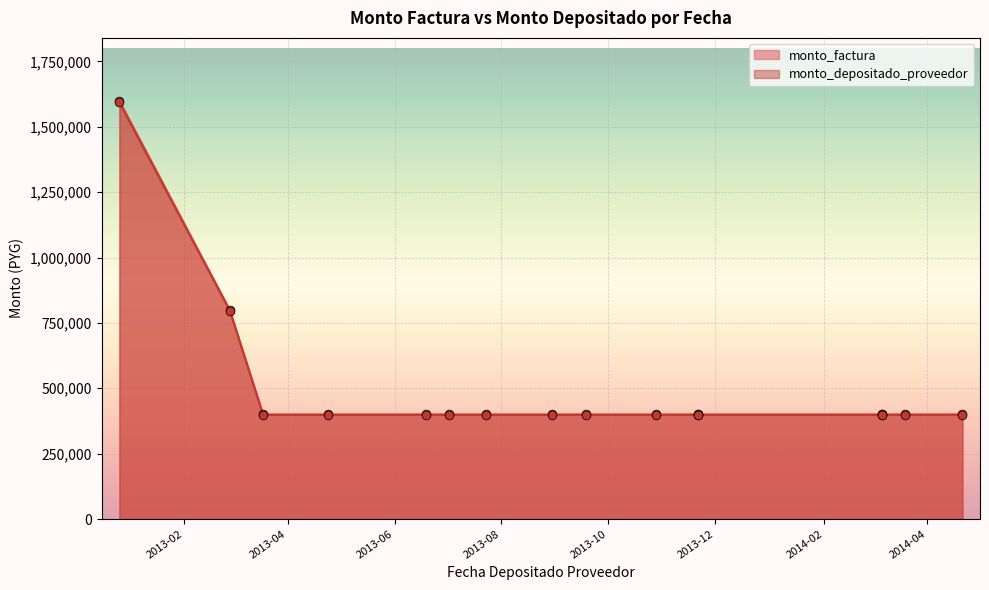

Which series has the largest total across all categories?

monto_factura